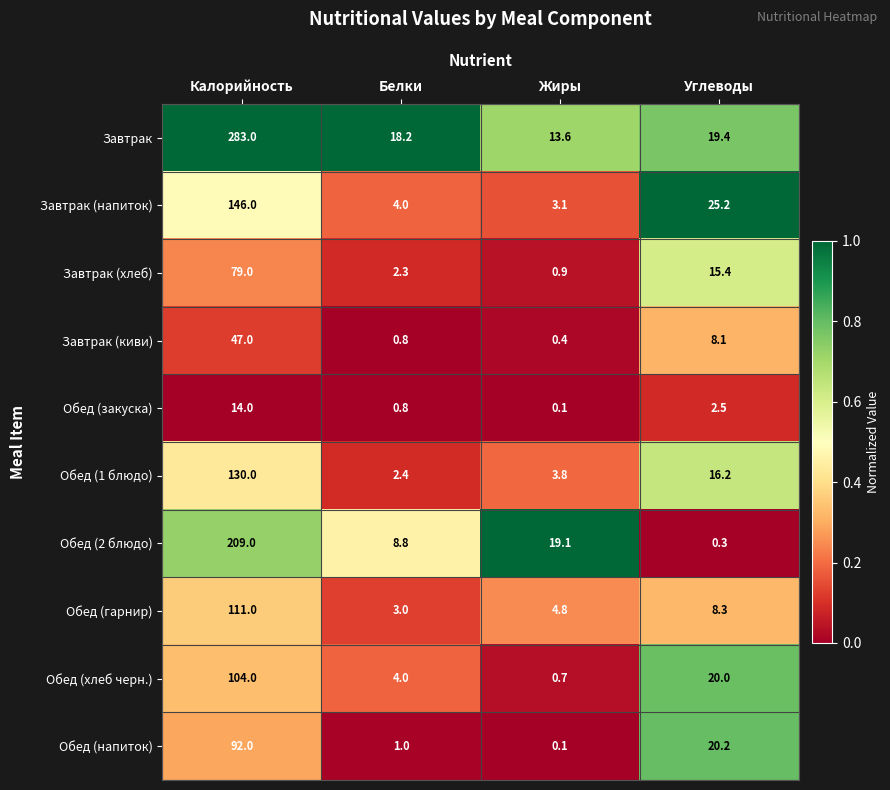

Rank the series by their maximum value, from lowest to highest.

Обед (закуска), Завтрак (киви), Завтрак (хлеб), Обед (напиток), Обед (хлеб черн.), Обед (гарнир), Обед (1 блюдо), Завтрак (напиток), Обед (2 блюдо), Завтрак